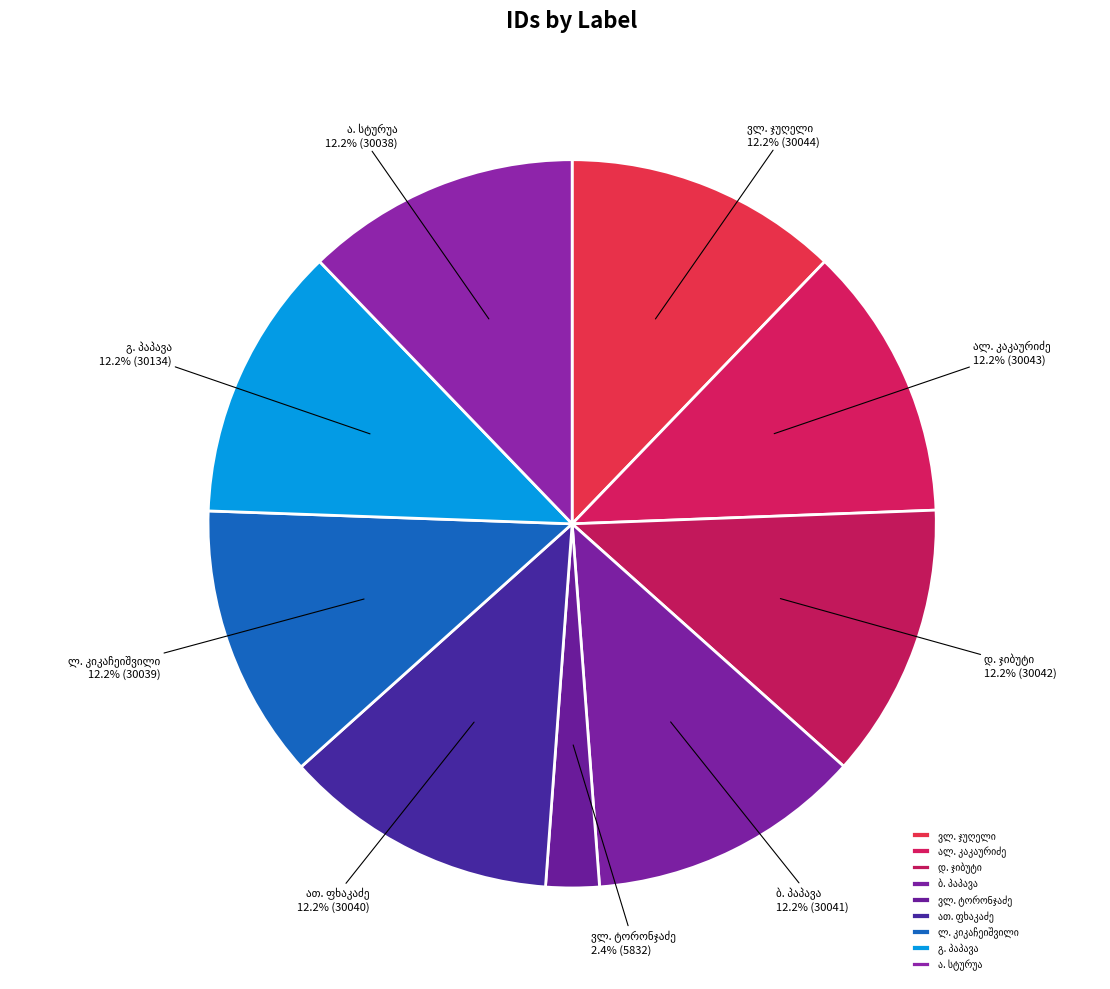

Is there any slice that represents more than half of the pie?

No